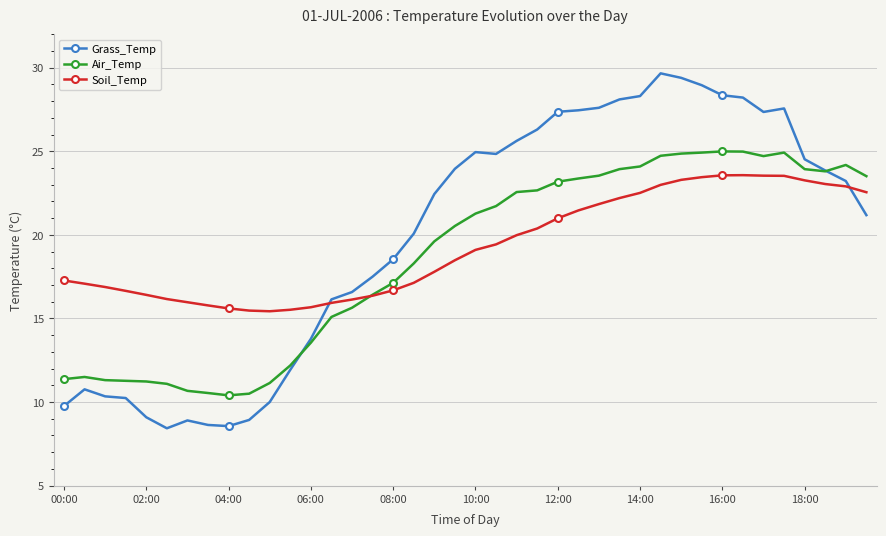

Rank the series by their maximum value, from lowest to highest.

Soil_Temp, Air_Temp, Grass_Temp